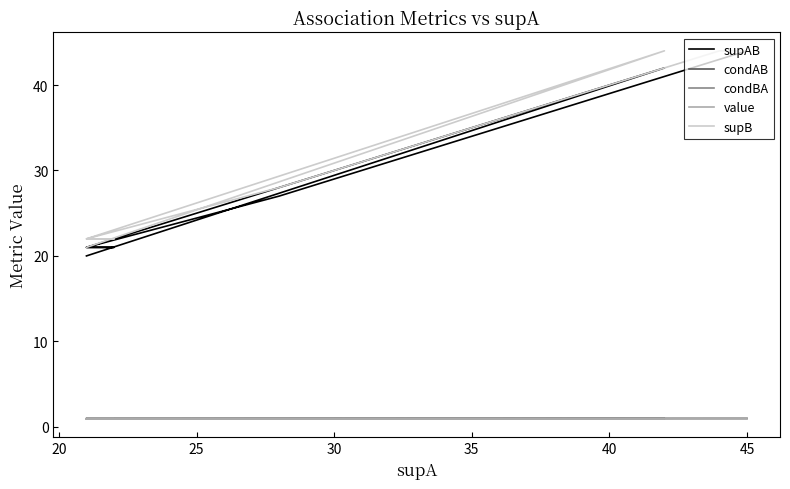

What is the sum of all condBA values?

14.4